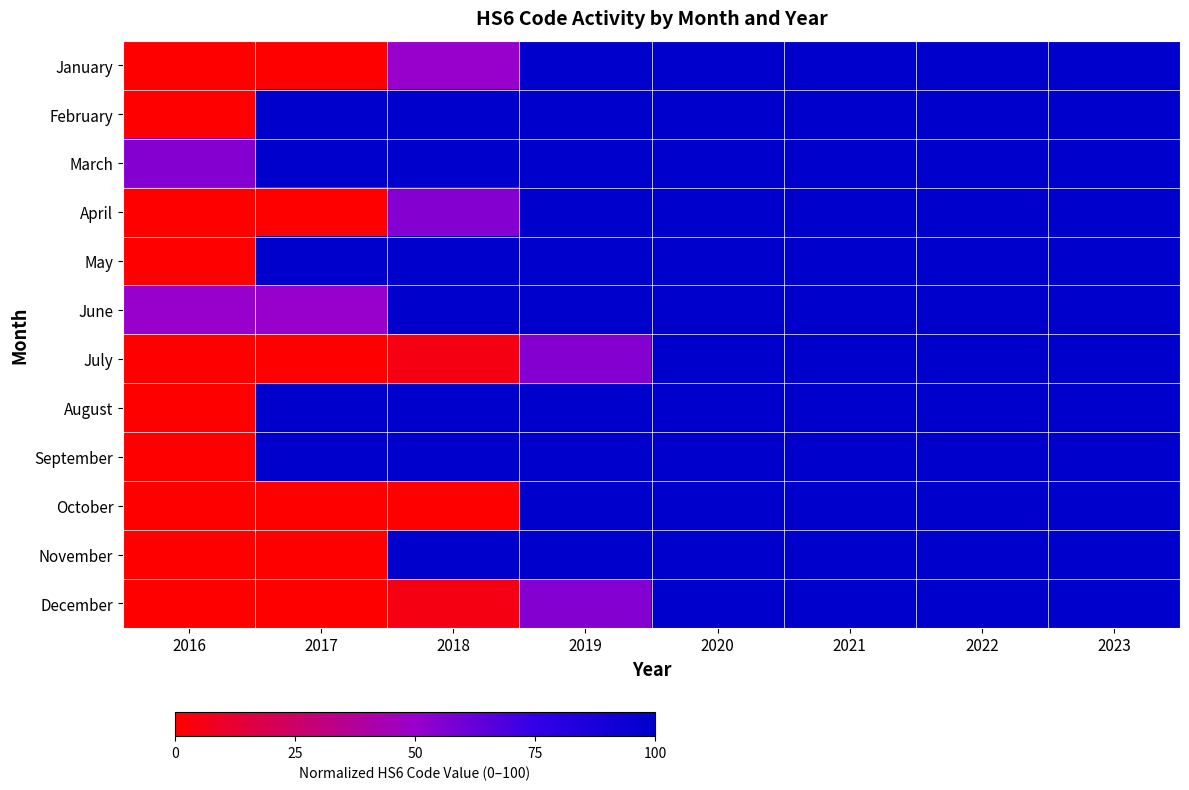

What is the total value across all series at 2022?

1200.0